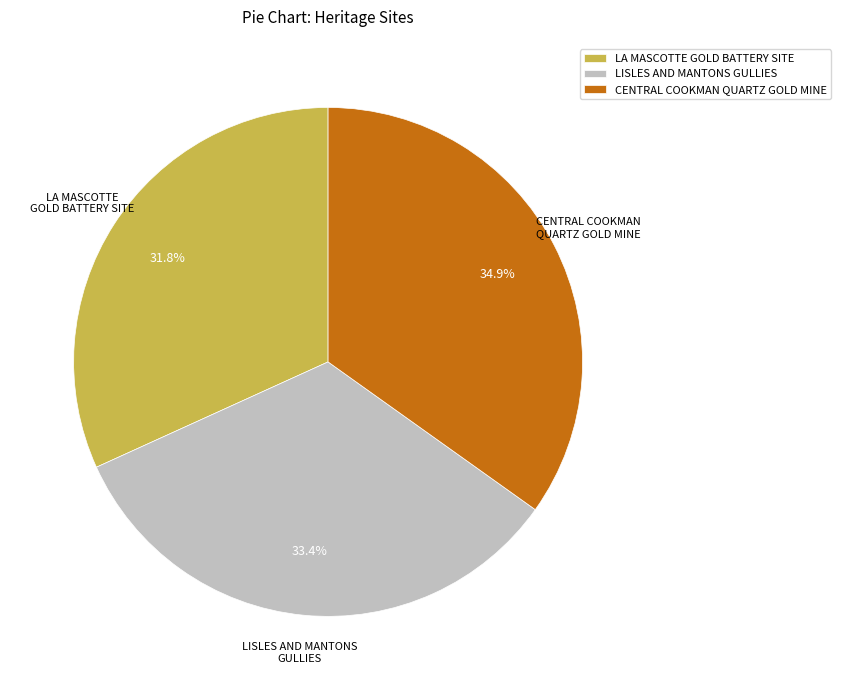

Is the sum of LA MASCOTTE GOLD BATTERY SITE and CENTRAL COOKMAN QUARTZ GOLD MINE greater than half?

Yes